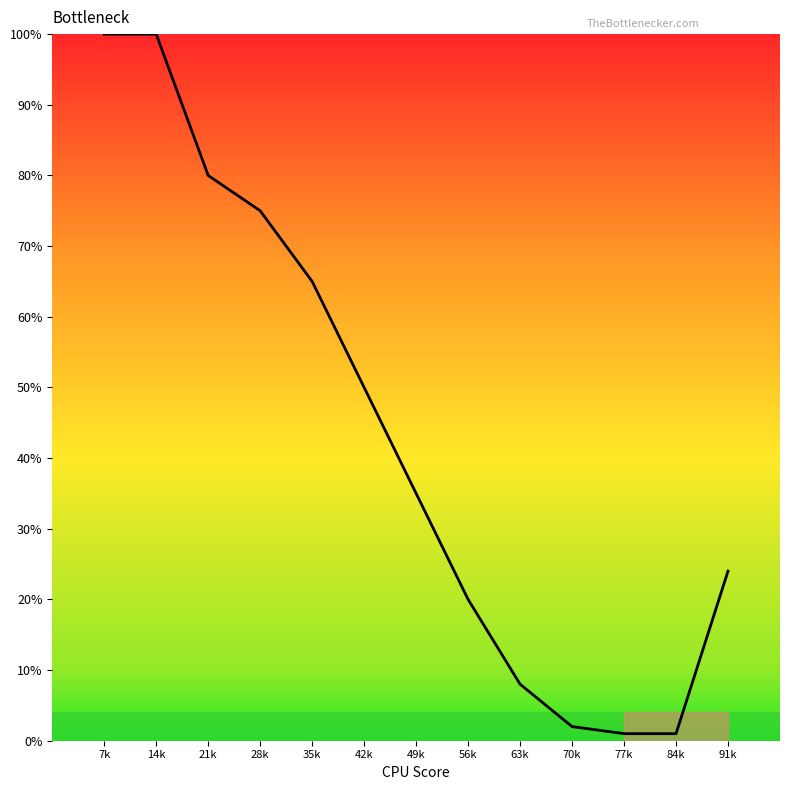

What is the minimum value shown in the chart?

1